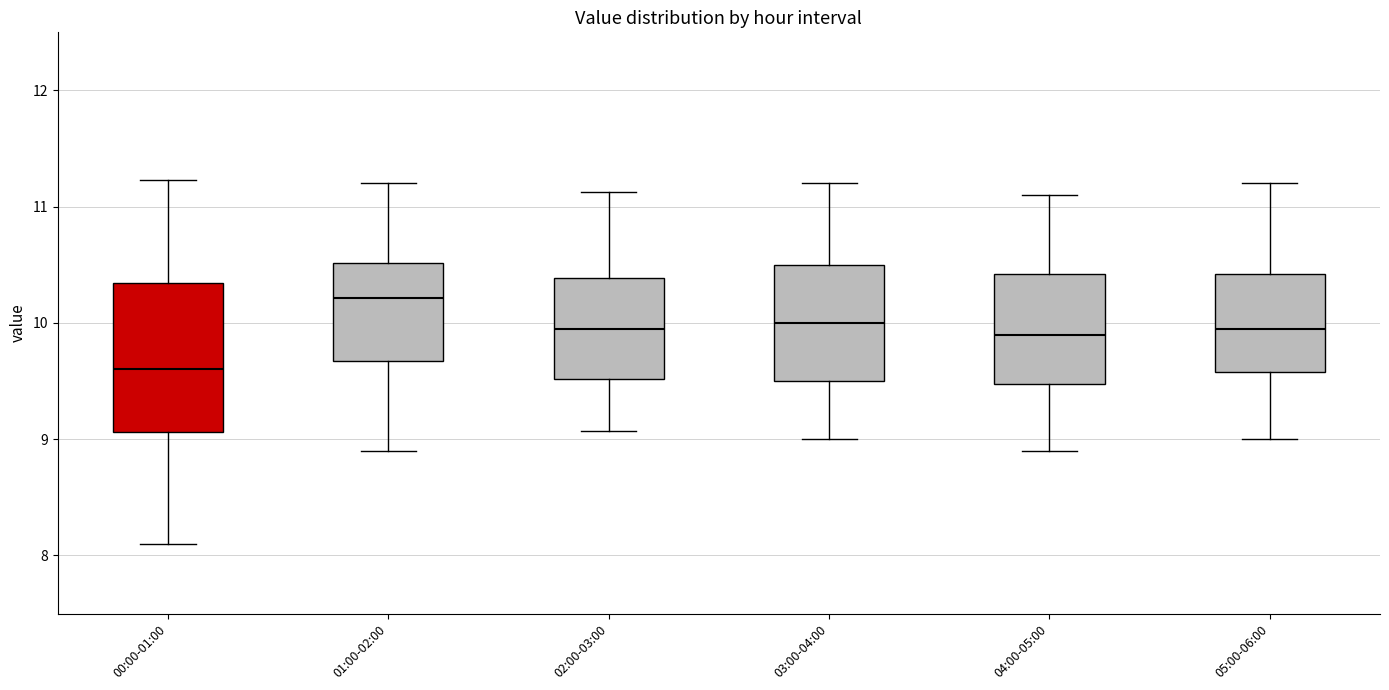

Reading left to right, read every box against the y-axis: the position of its median line, the range the box covers, and the ends of its whiskers. The values are not printed on the chart, so give them approximately, as read against the axis.

00:00-01:00: median 9.6, box 9.1 to 10.3, whiskers 8.1 to 11.2
01:00-02:00: median 10.2, box 9.7 to 10.5, whiskers 8.9 to 11.2
02:00-03:00: median 10.0, box 9.5 to 10.4, whiskers 9.1 to 11.1
03:00-04:00: median 10.0, box 9.5 to 10.5, whiskers 9.0 to 11.2
04:00-05:00: median 9.9, box 9.5 to 10.4, whiskers 8.9 to 11.1
05:00-06:00: median 10.0, box 9.6 to 10.4, whiskers 9.0 to 11.2